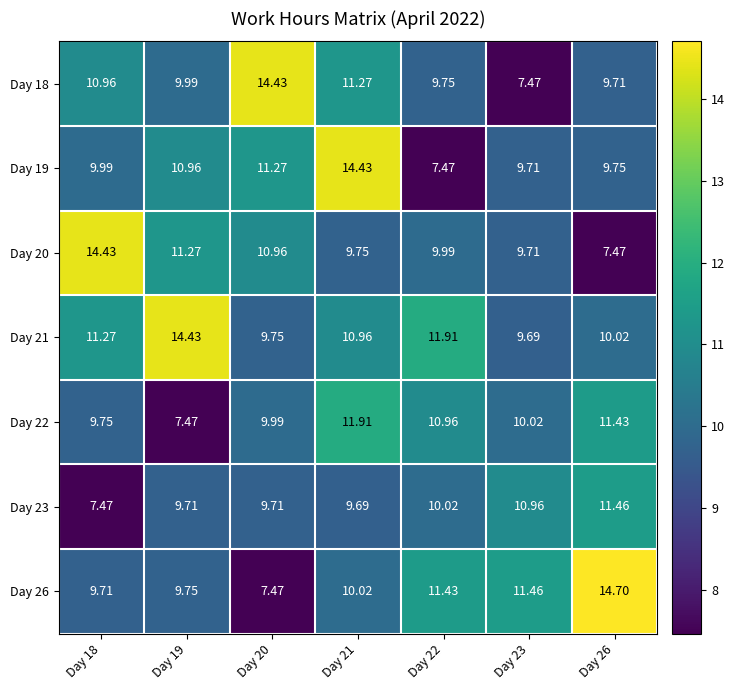

At how many categories does at least one series exceed 11?

7